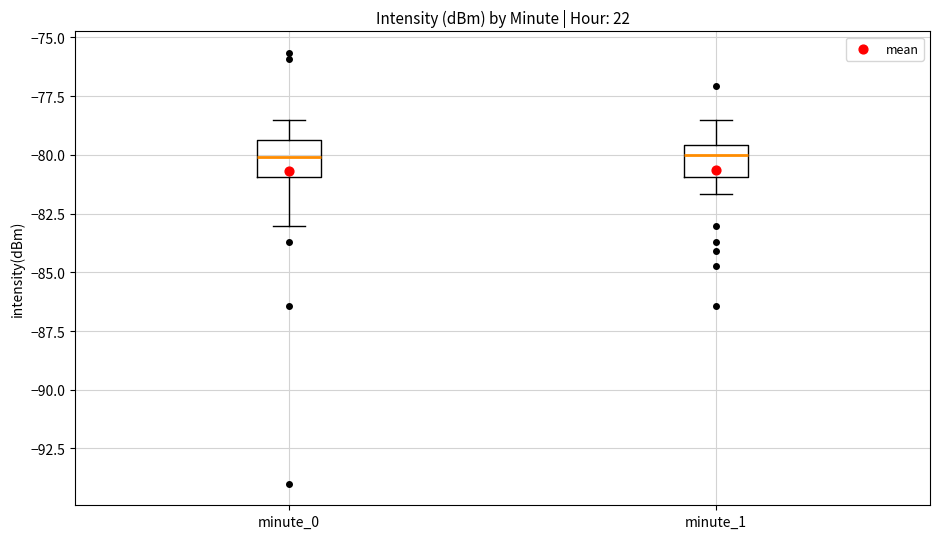

Reading left to right, read every box against the y-axis: the position of its median line, the range the box covers, and the ends of its whiskers. The values are not printed on the chart, so give them approximately, as read against the axis.

minute_0: median -80.0, box -81.0 to -79.5, whiskers -83.0 to -78.5
minute_1: median -80.0, box -81.0 to -79.5, whiskers -81.5 to -78.5